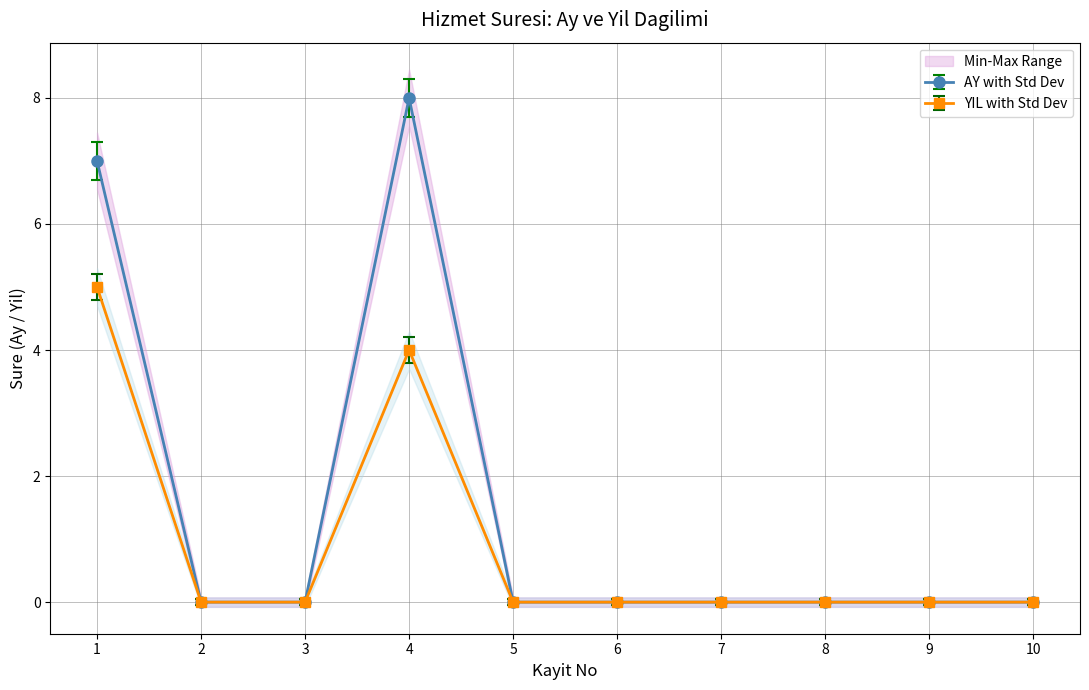

Reading left to right, extract all data points from this chart.

AY: 7	0	0	8	0	0	0	0	0	0
YIL: 5	0	0	4	0	0	0	0	0	0